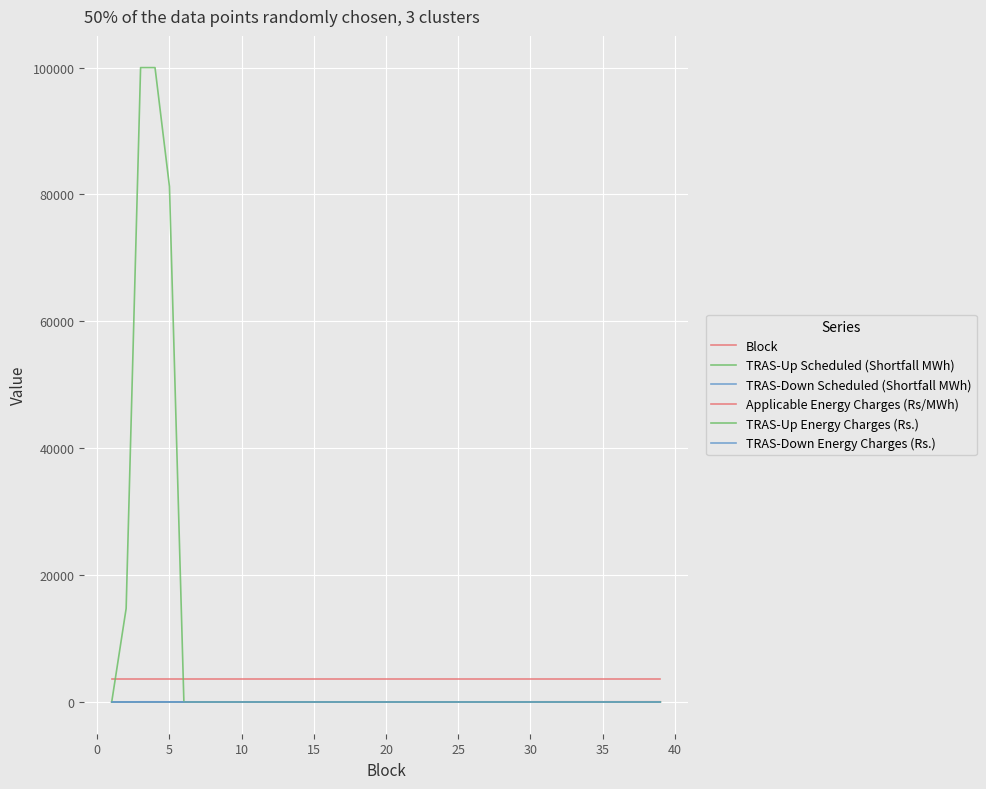

Does the chart have visible grid lines?

Yes